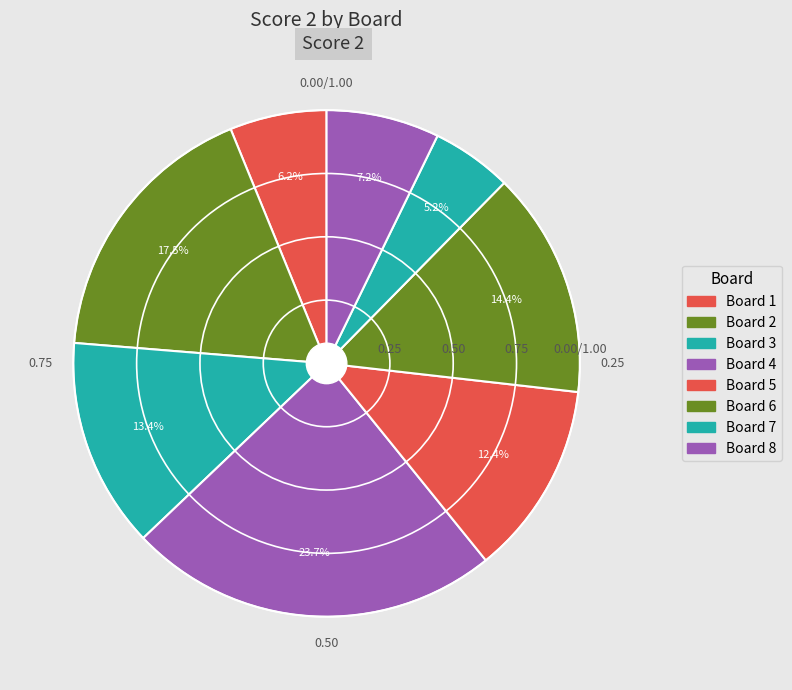

How many segments does this pie chart have?

8